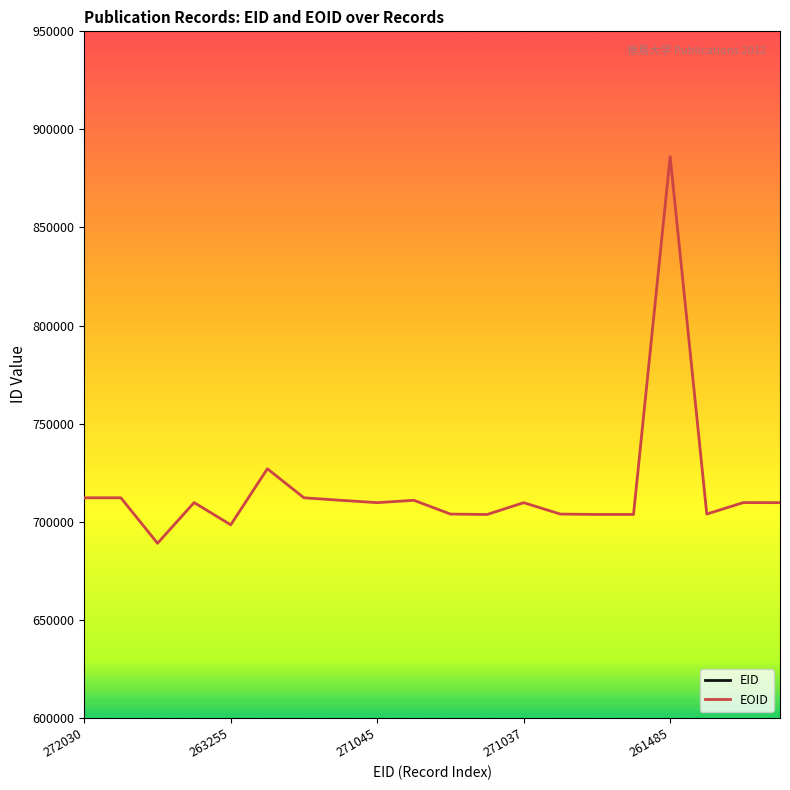

Where does the EID series first go above 268558?

272030